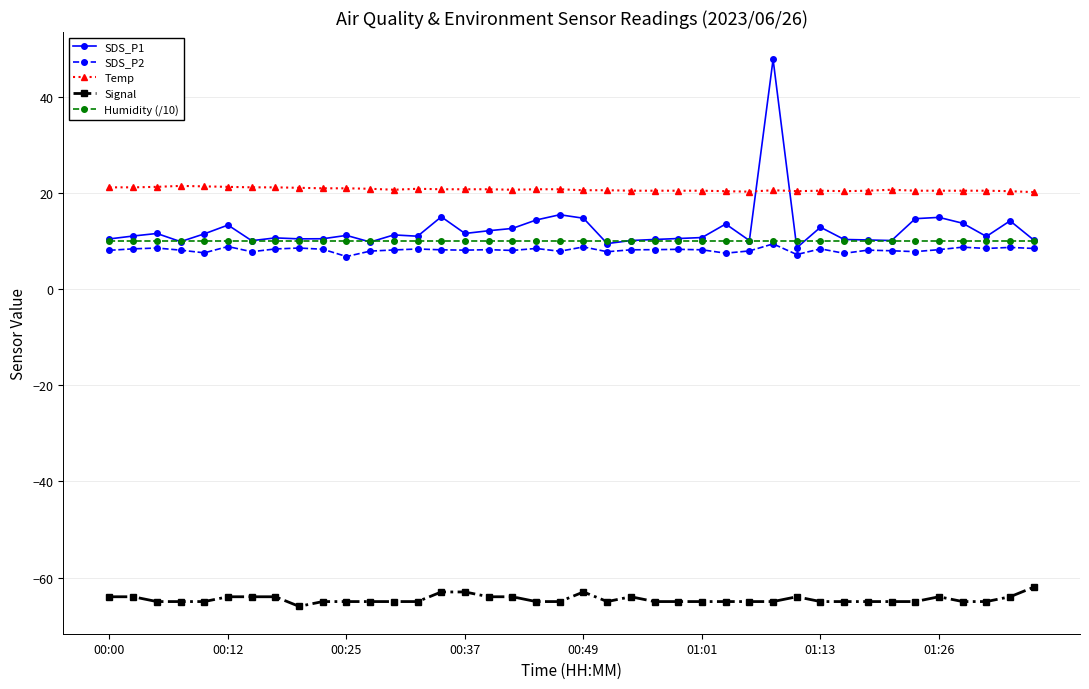

Count the number of data series in this chart.

5